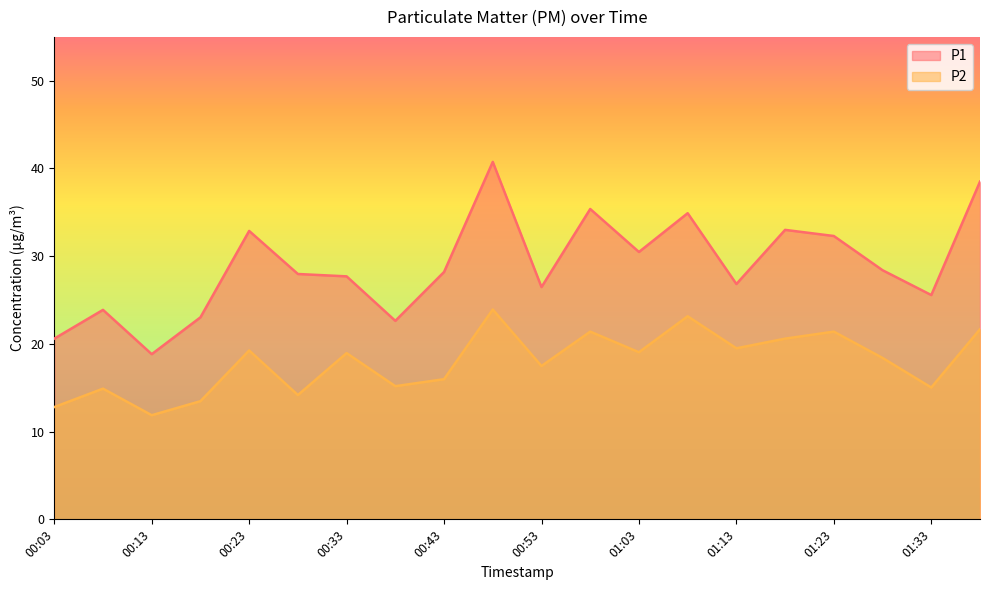

The value of P2 at 00:08 is 14.9. True or false?

True